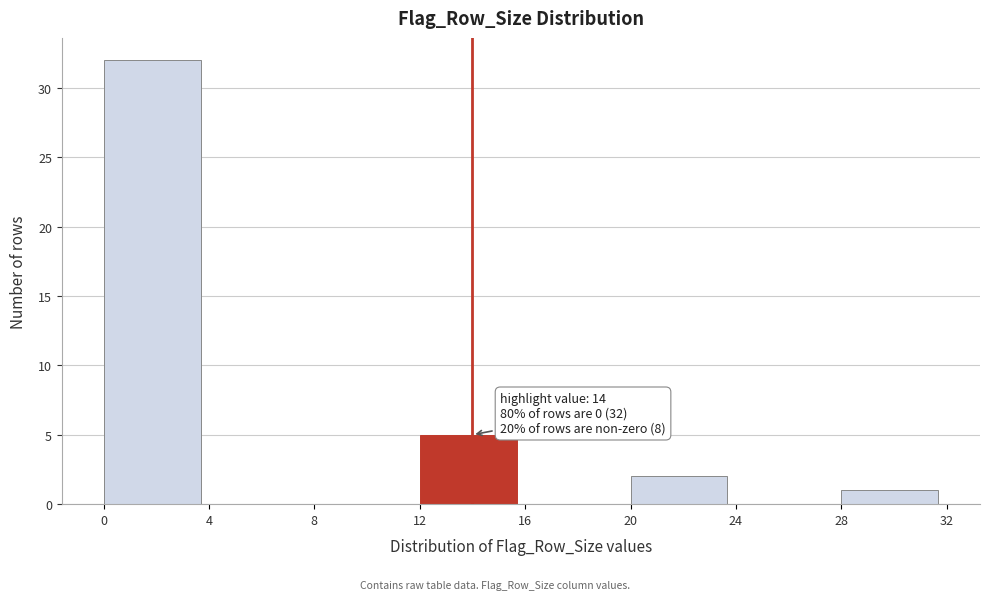

Over which range of the x-axis is the bar tallest?

0 to 4